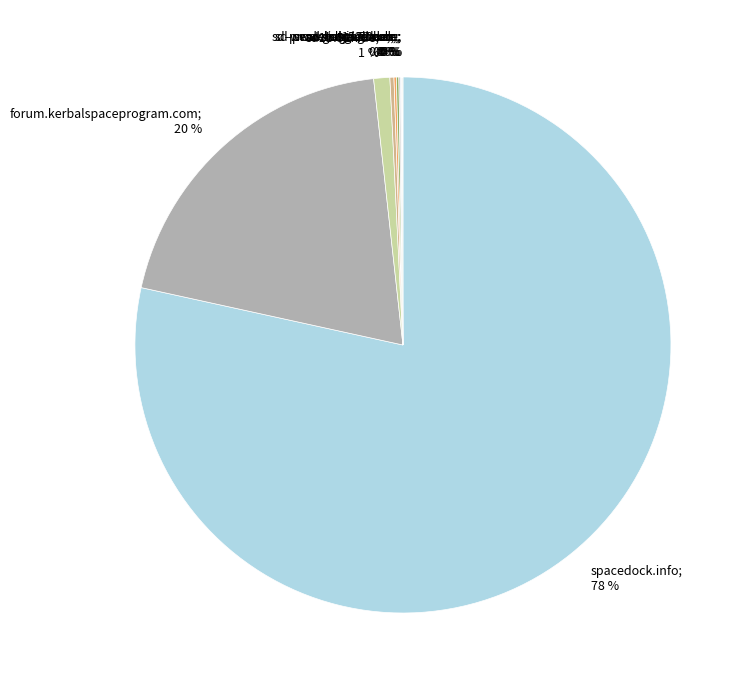

Does spacedock.info; 78 % represent more than half of the total?

Yes